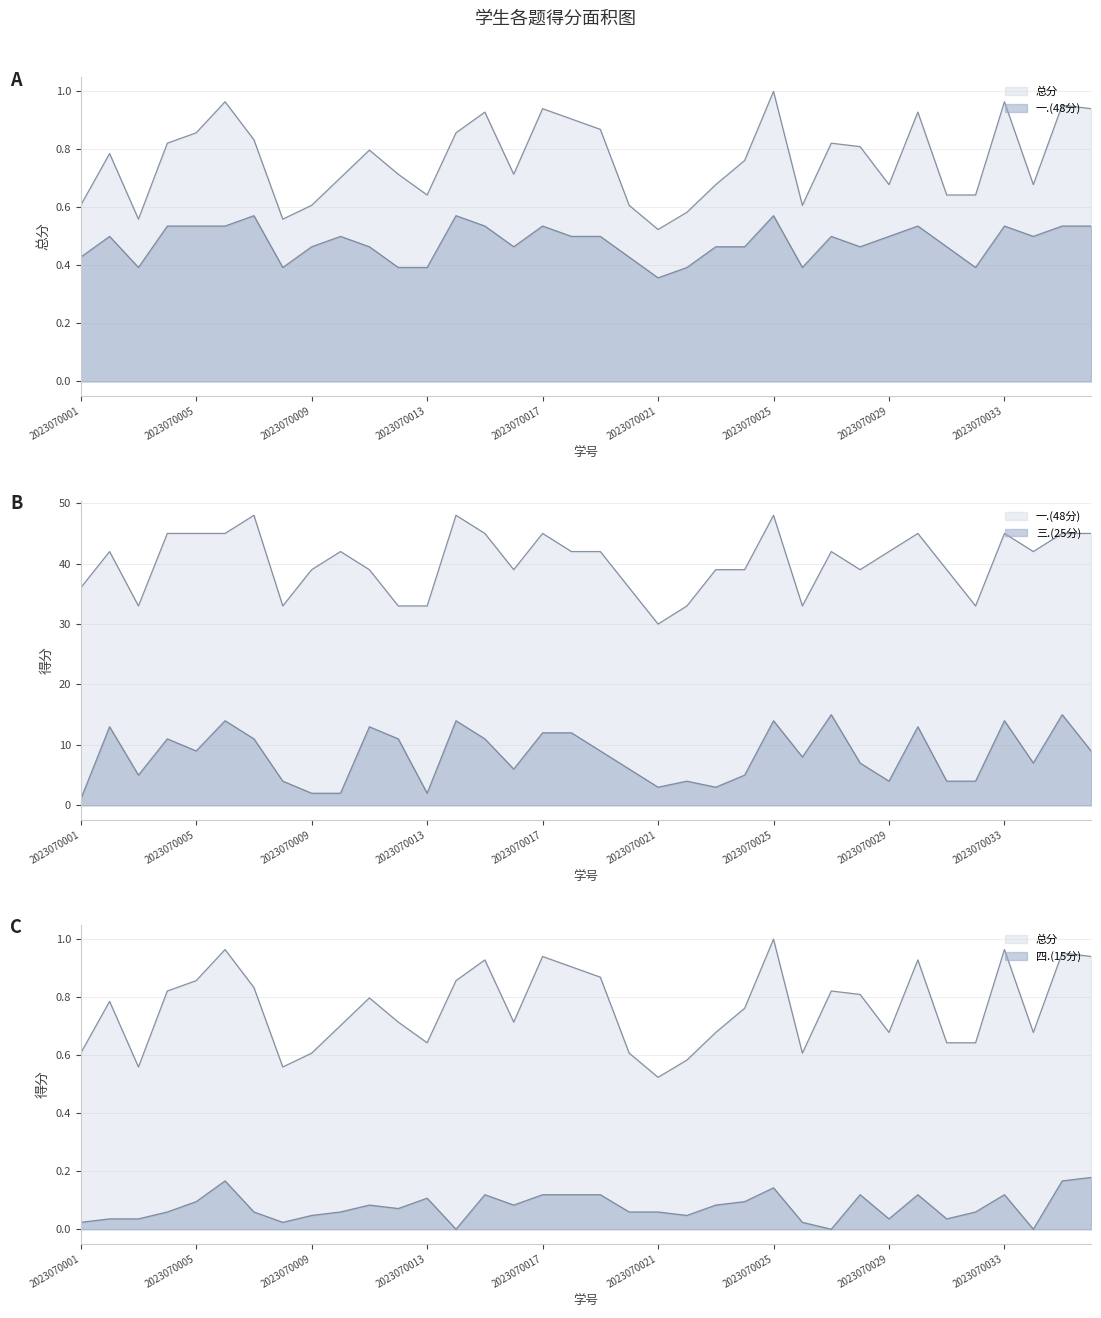

Is it true that 三.(25分) equals 1.0 at 2023070001?

True